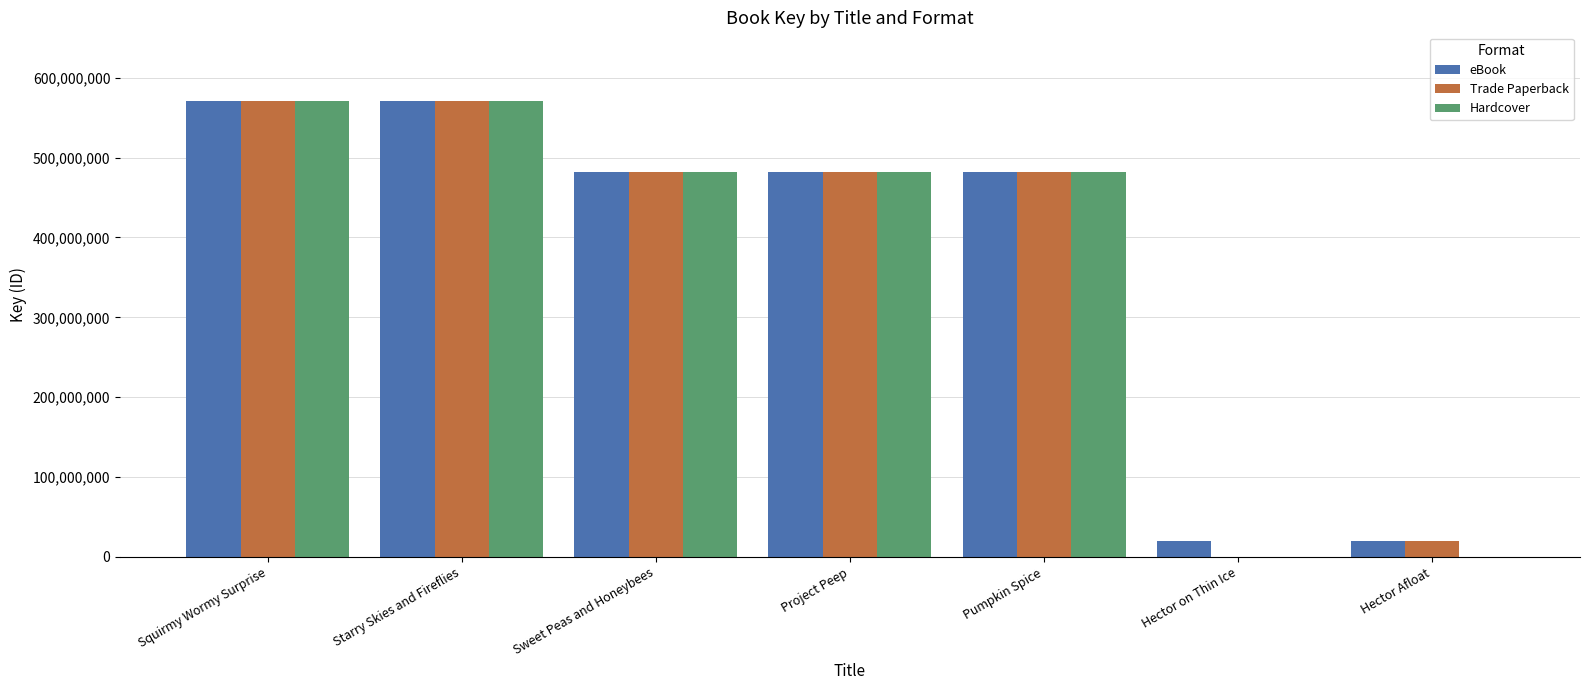

The Hardcover series shows -276746209 at Hector Afloat. True or false?

False